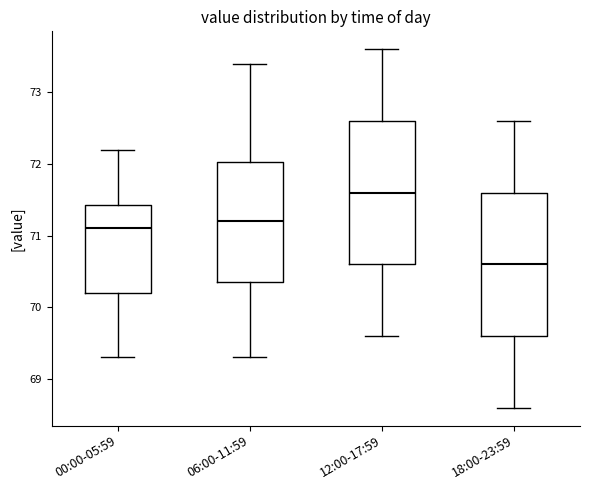

Where is the upper edge of the box for 12:00-17:59 on the y-axis? The values are not printed on the chart, so give them approximately, as read against the axis.

72.6